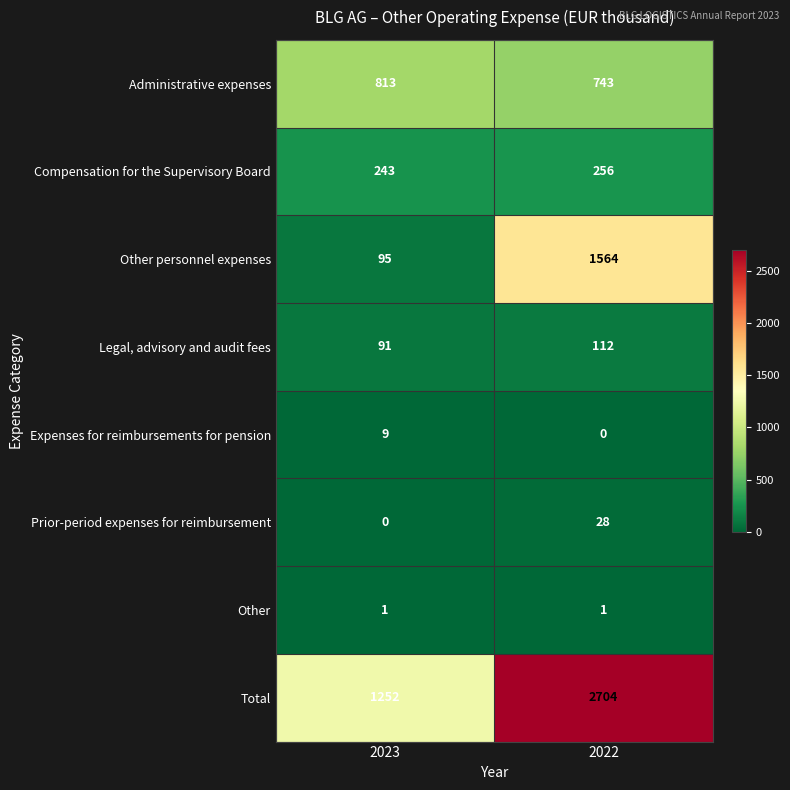

Which series has the largest total across all categories?

Total